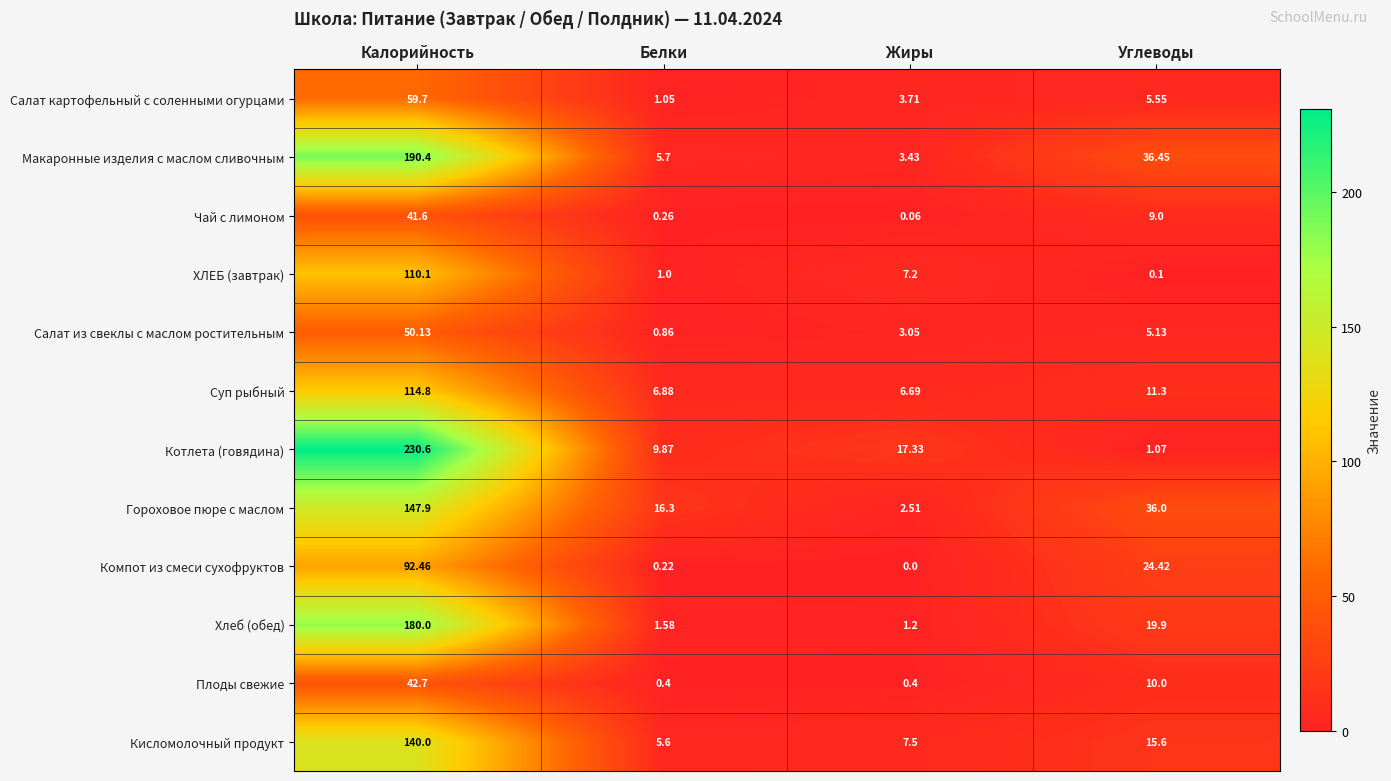

Between Калорийность and Углеводы, which series saw the biggest shift?

Котлета (говядина)